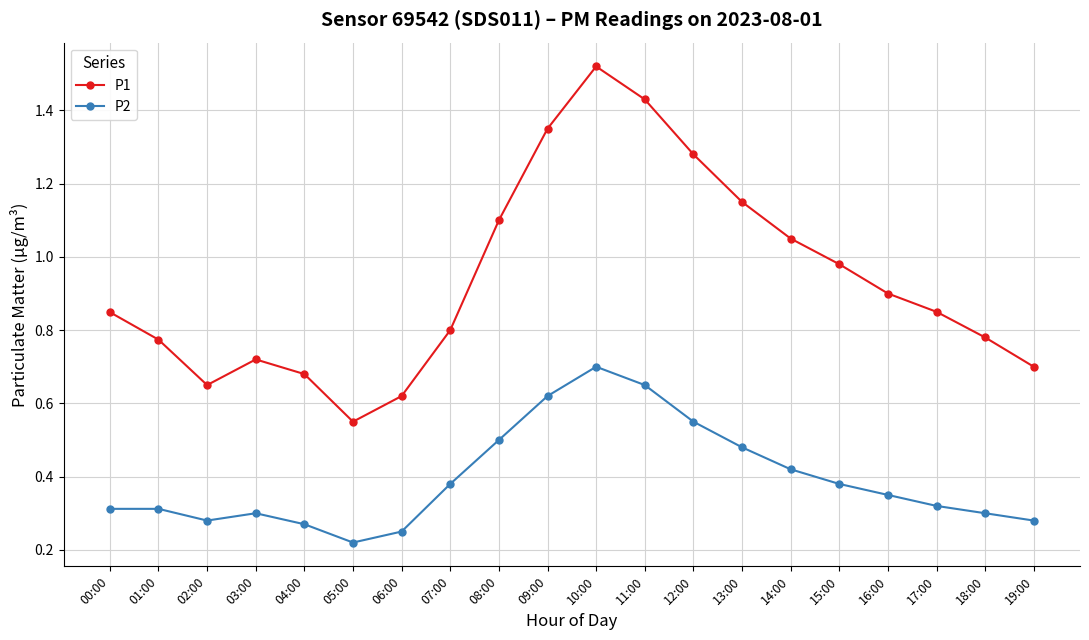

True or false: P1 and P2 cross at least once.

False